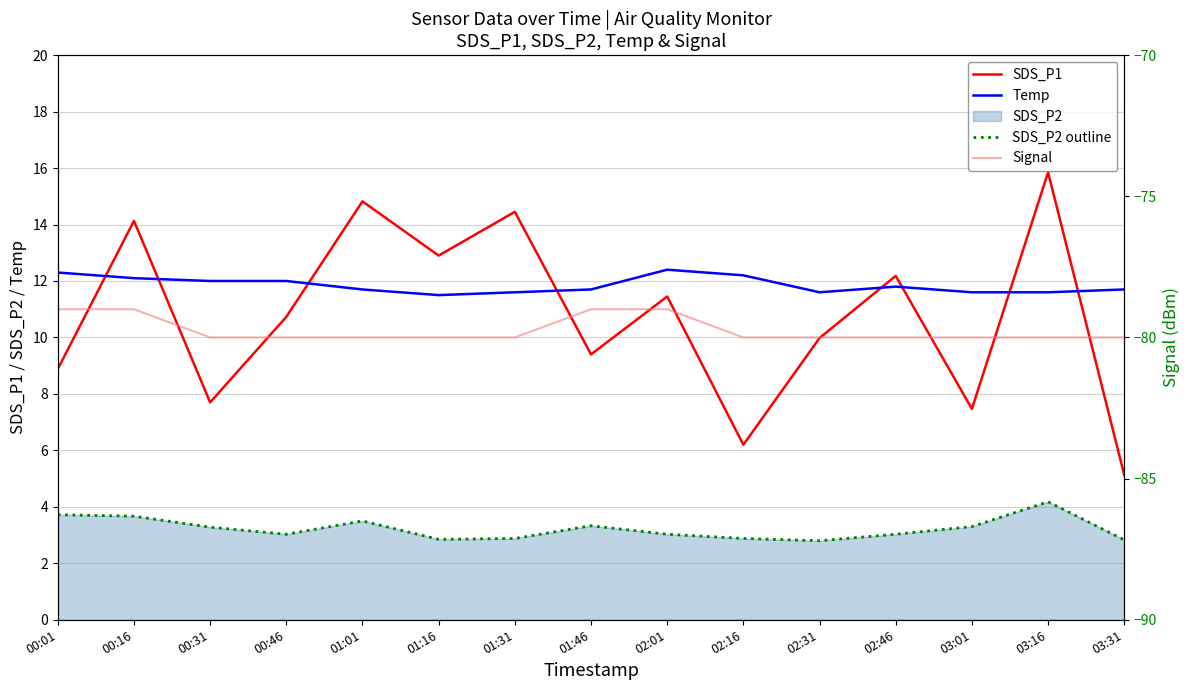

At 01:16, list the series in order from smallest to largest.

Signal, SDS_P2 outline, Temp, SDS_P1